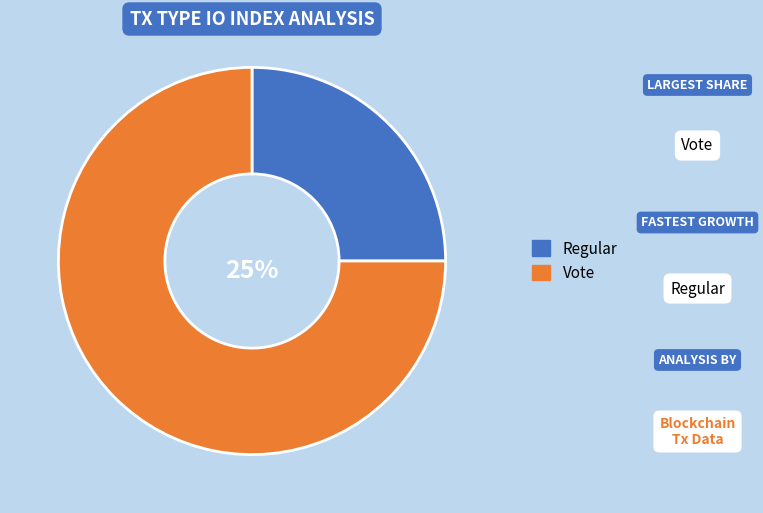

True or false: Regular accounts for 25% of the total.

True